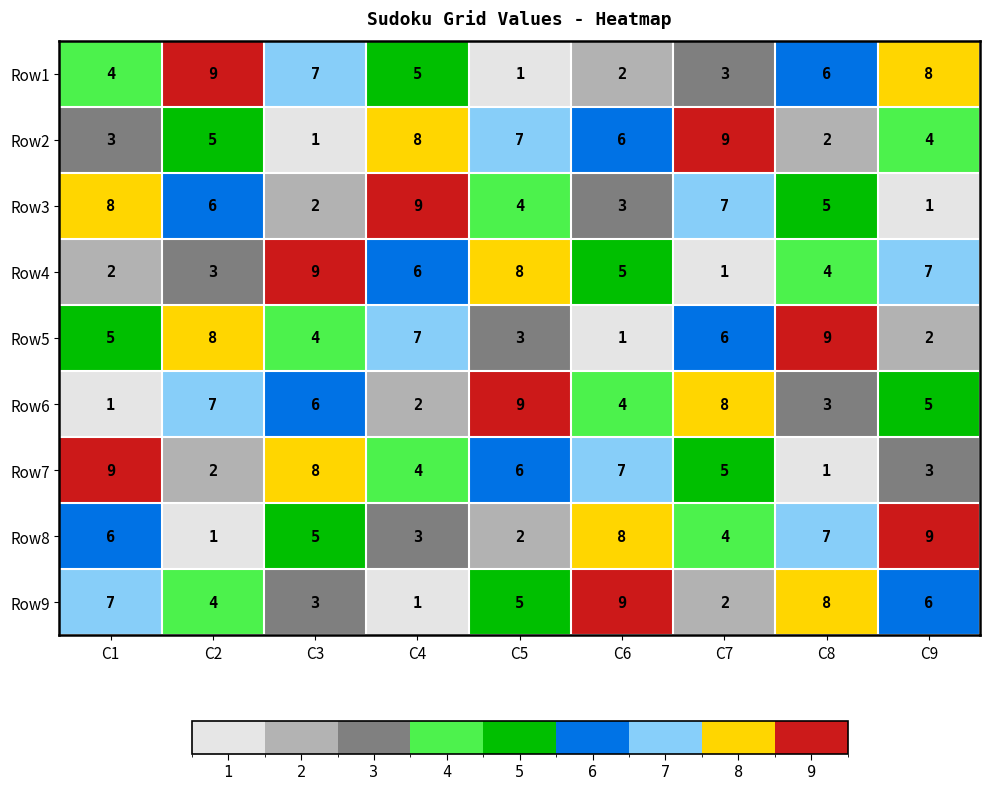

How many values in the Row3 series are below 5?

4